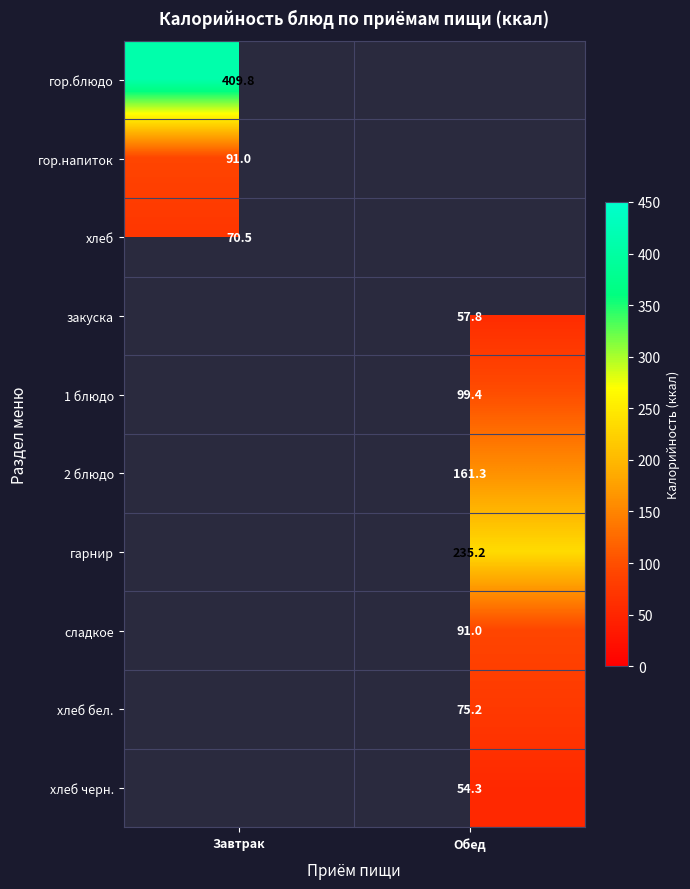

Count the number of data series in this chart.

10